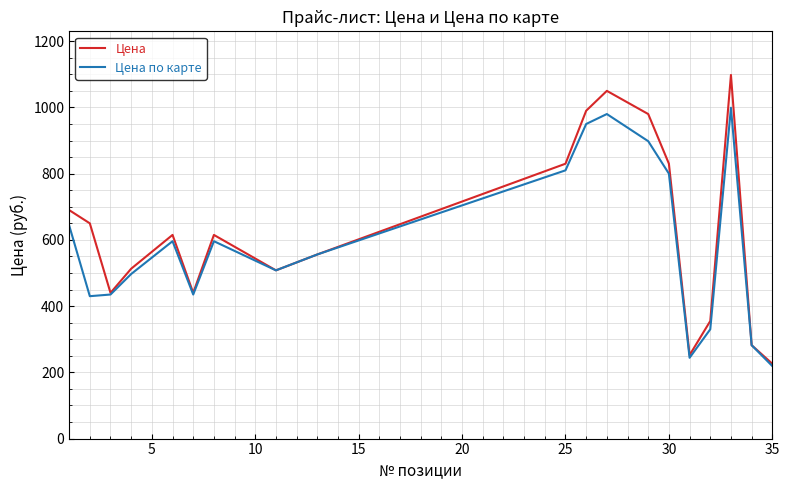

Rank the series by their maximum value, from lowest to highest.

Цена по карте, Цена